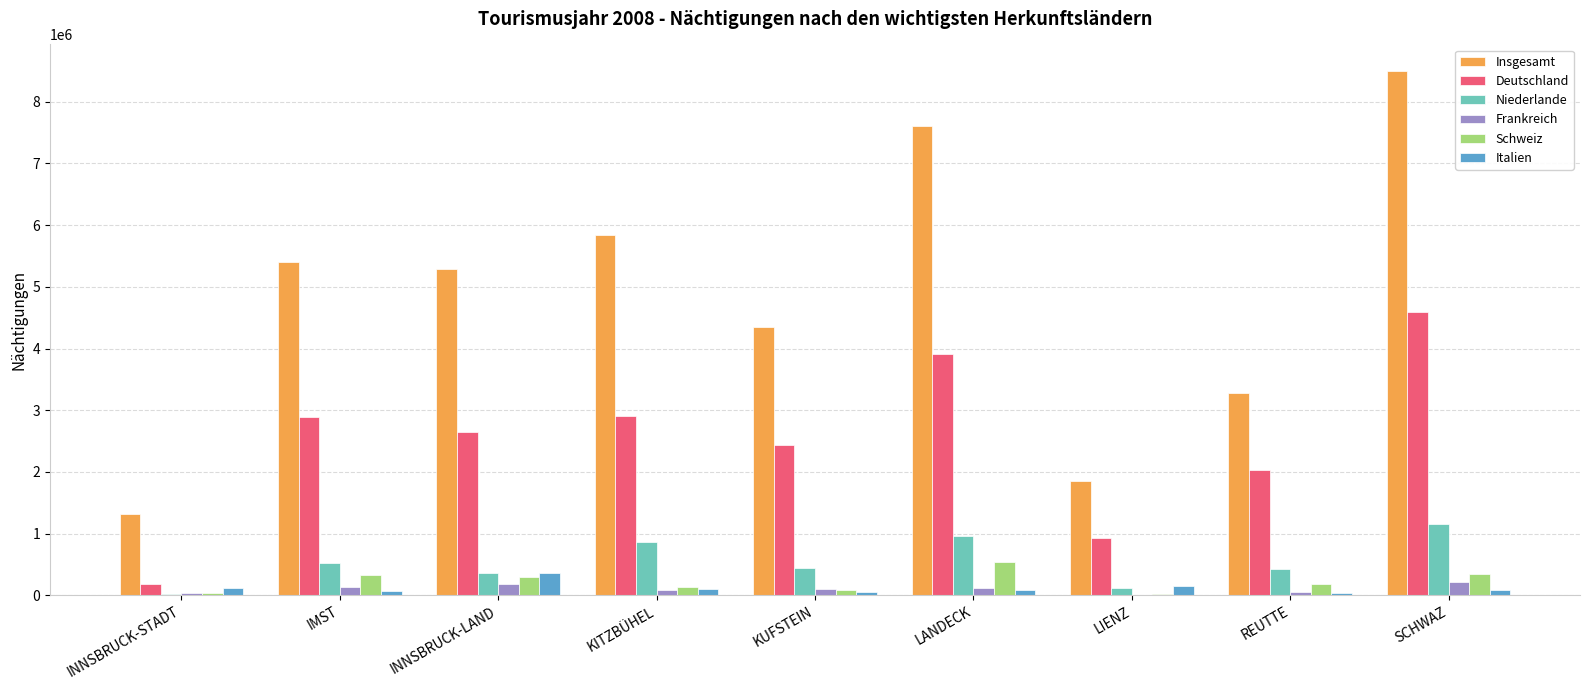

What is the maximum value shown in the chart?

8502694